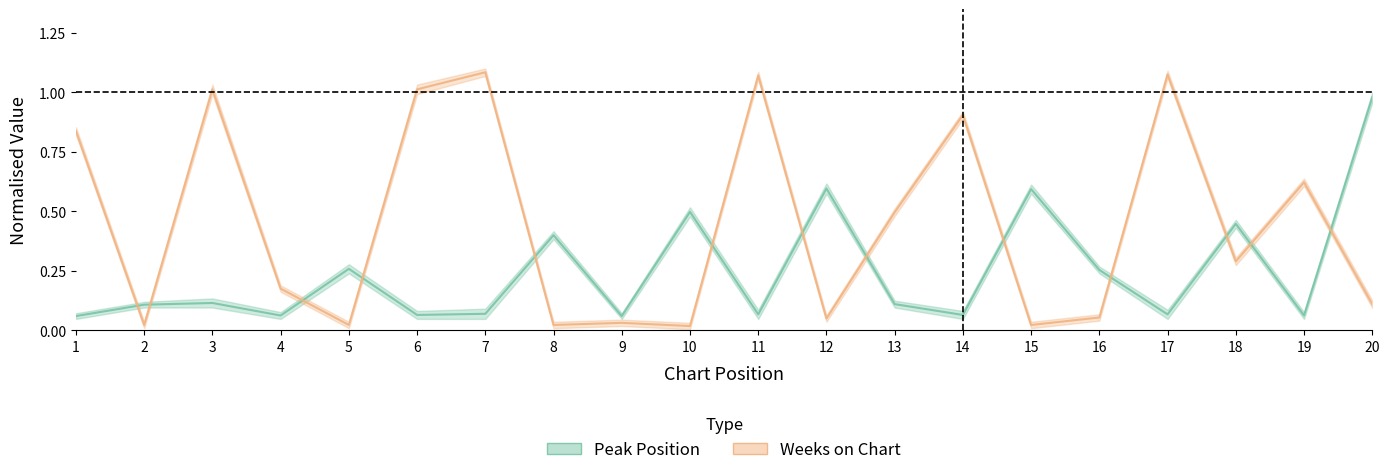

What is the difference between the highest and lowest values at 2?

0.1